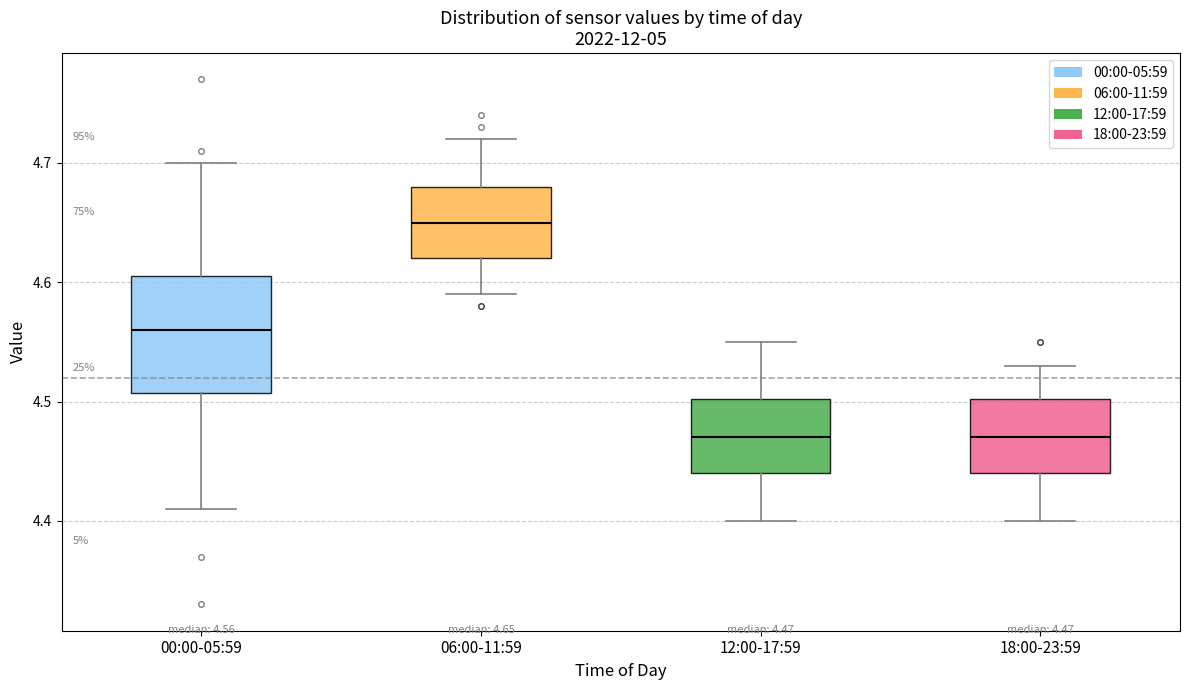

Which box is the tallest, from its lower edge to its upper edge?

00:00-05:59